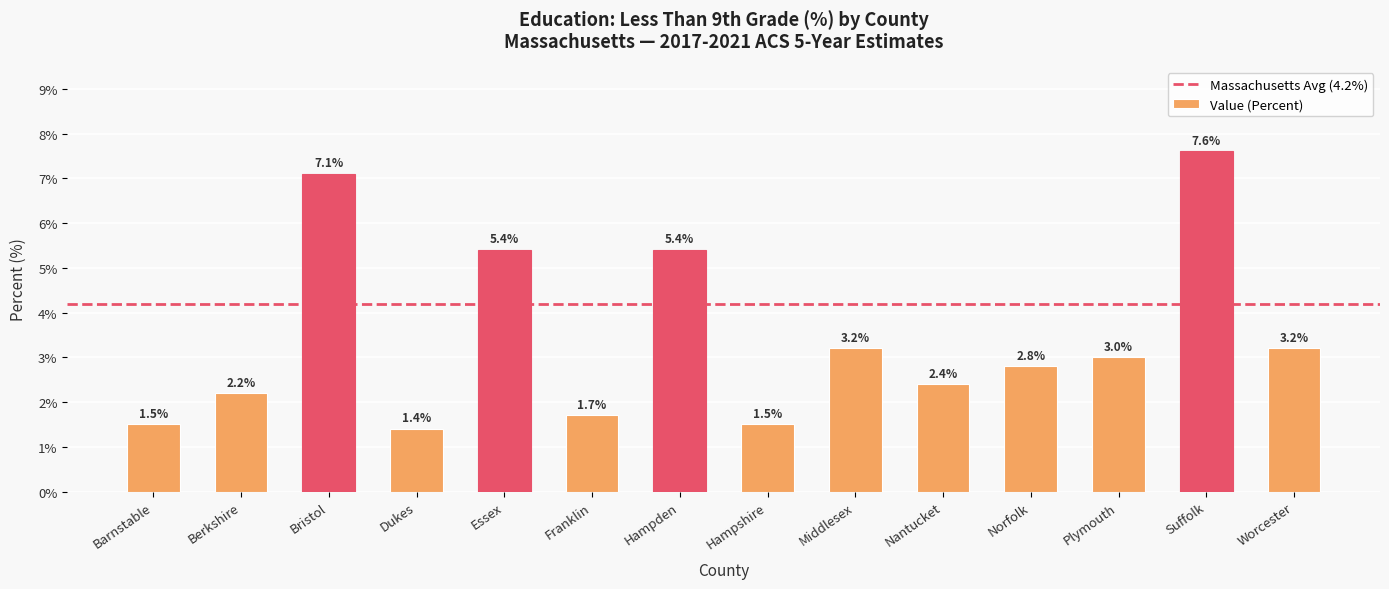

The chart shows a value of 1.3 at Norfolk. True or false?

False